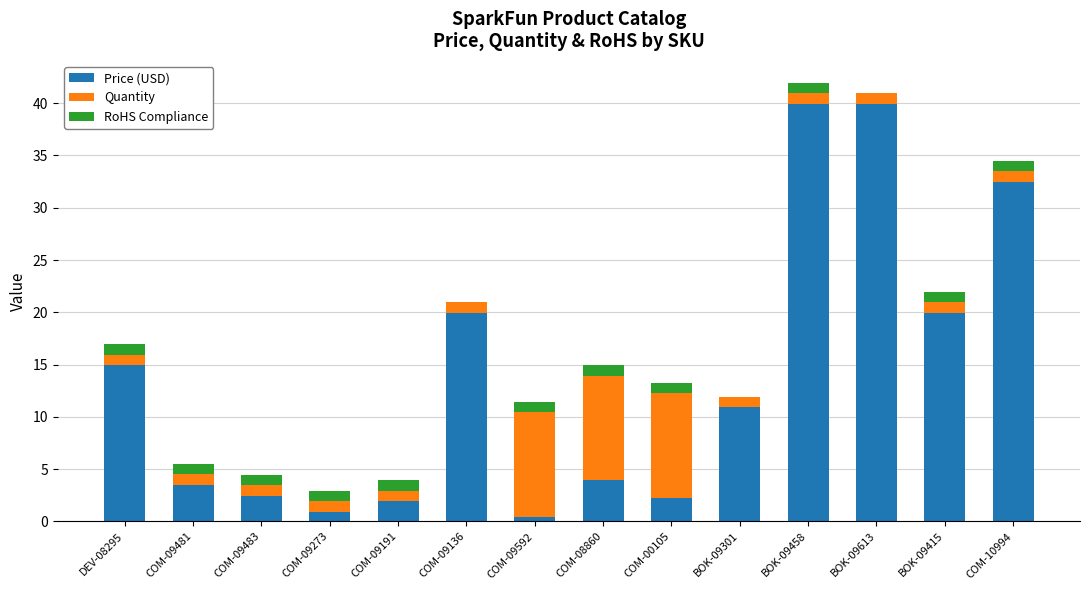

What is the total value across all series at COM-09273?

3.0